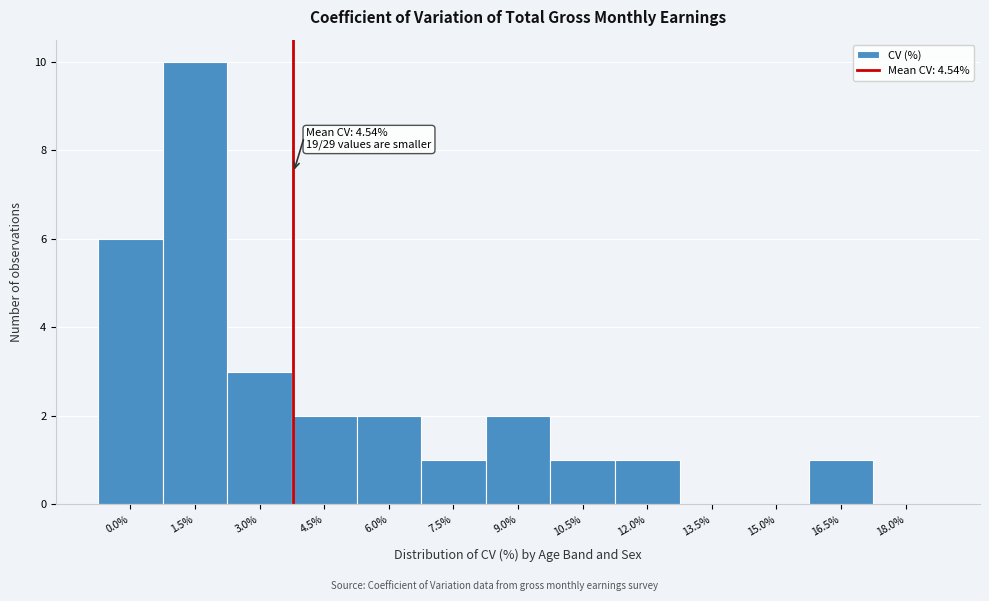

Reading right to left, transcribe all the data shown in this chart.

18.0%=0	16.5%=1	15.0%=0	13.5%=0	12.0%=1	10.5%=1	9.0%=2	7.5%=1	6.0%=2	4.5%=2	3.0%=3	1.5%=10	0.0%=6